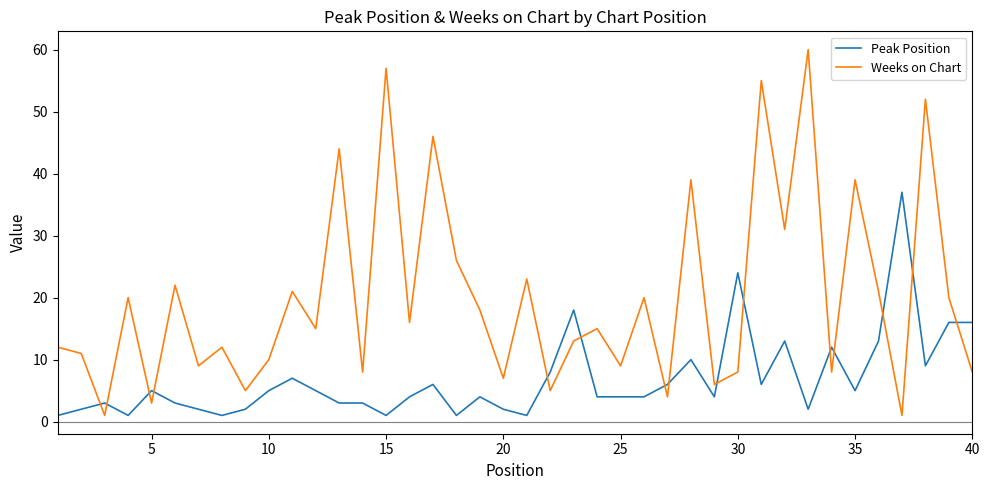

What is the maximum value for Peak Position?

37